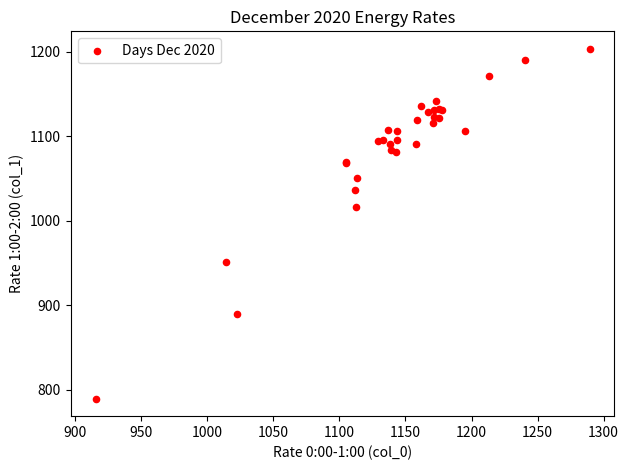

What Y value in the scatter plot is closest to 996?

1016.3